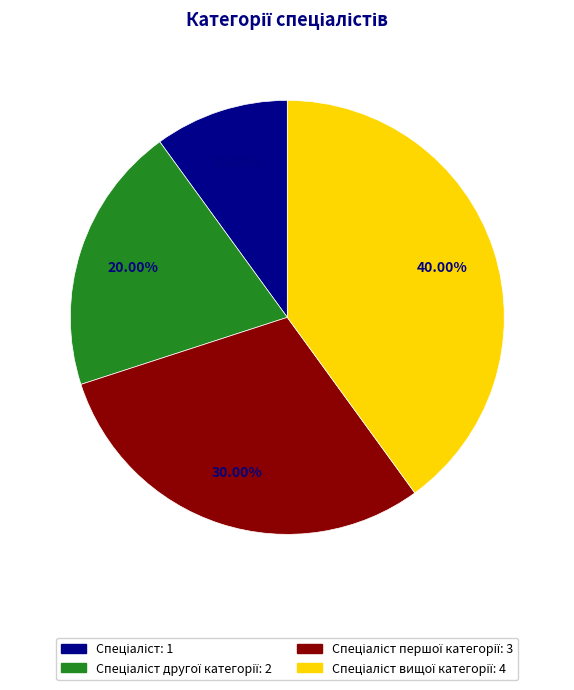

Does any single category account for the majority?

No